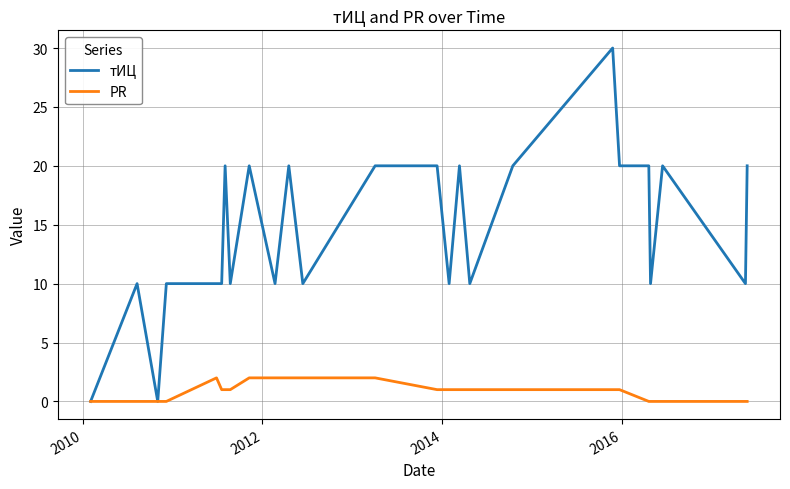

Rank the series by their maximum value, from lowest to highest.

PR, тИЦ